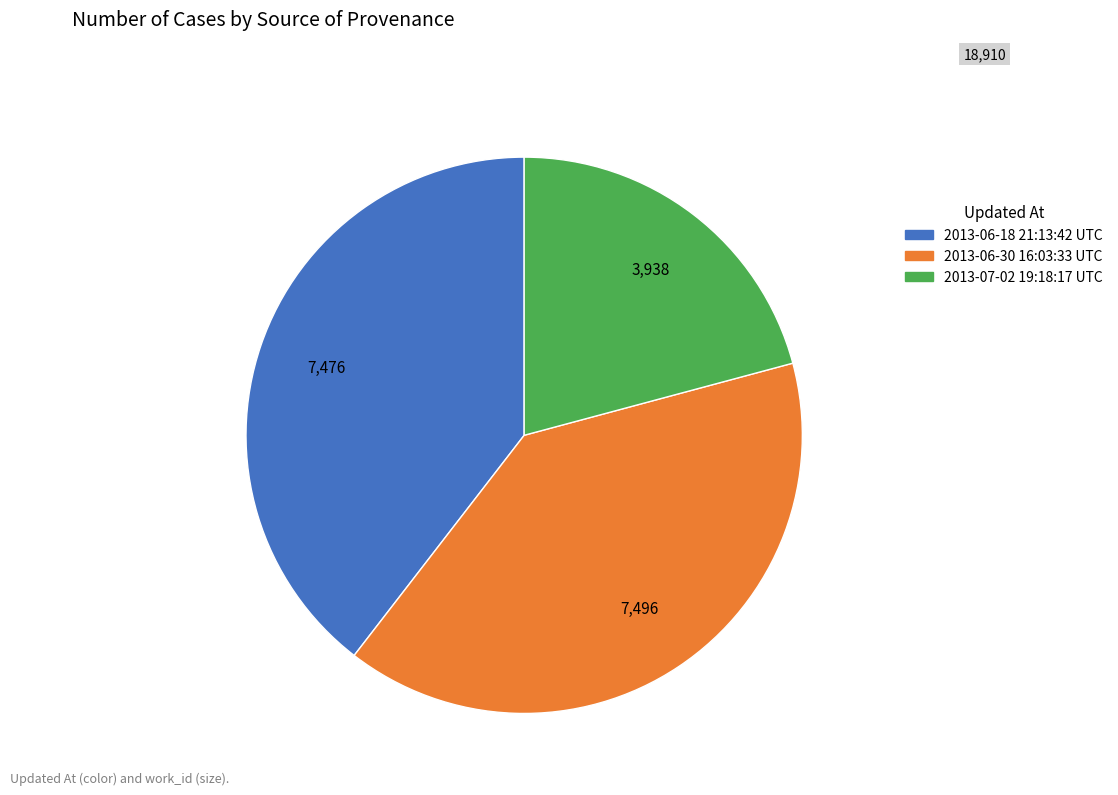

Combined, do 2013-06-18 21:13:42 UTC and 2013-07-02 19:18:17 UTC account for over 50%?

Yes